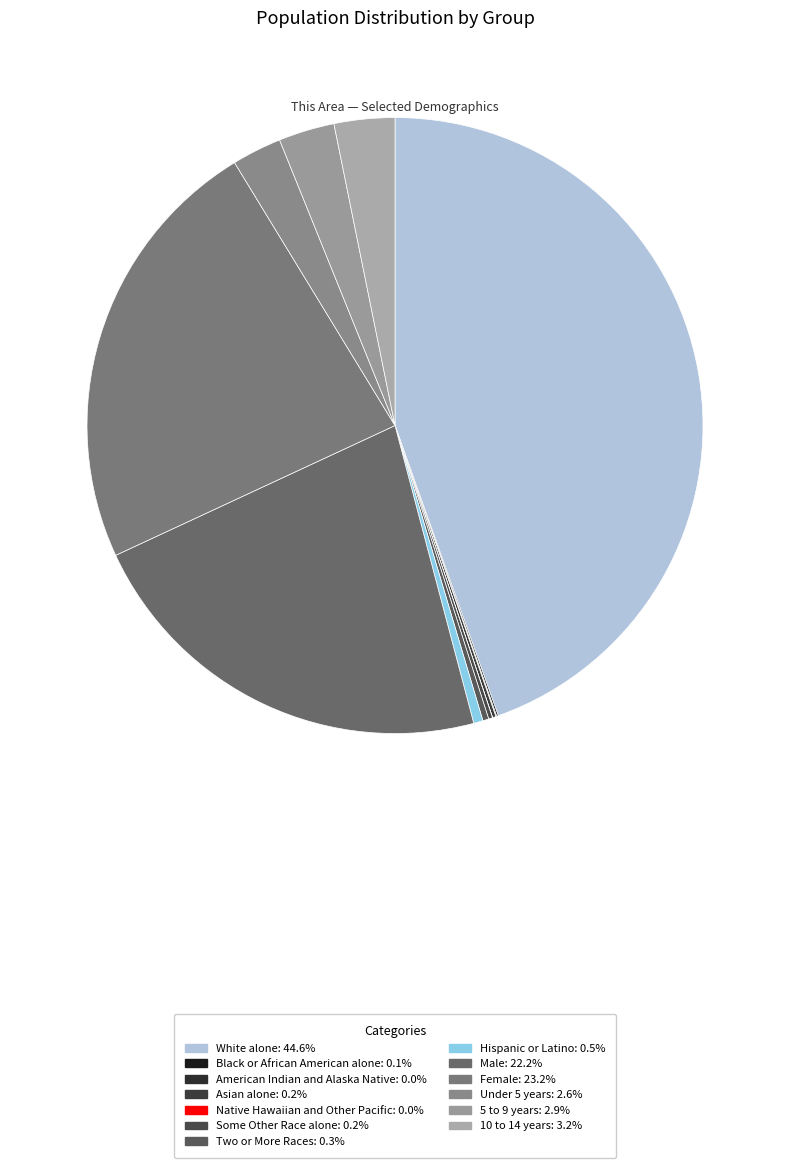

Which slice is the largest?

White alone